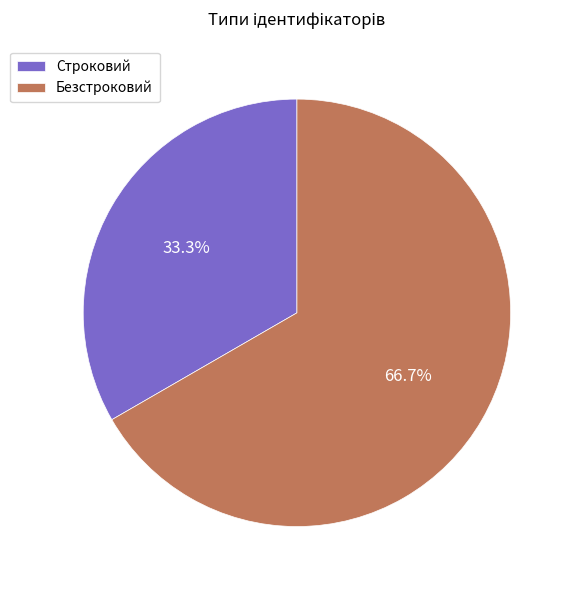

How many slices are in this pie chart?

2